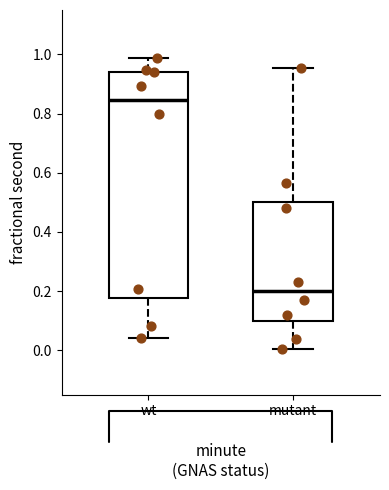

Where does the median line of the box for mutant sit on the y-axis? The values are not printed on the chart, so give them approximately, as read against the axis.

0.20